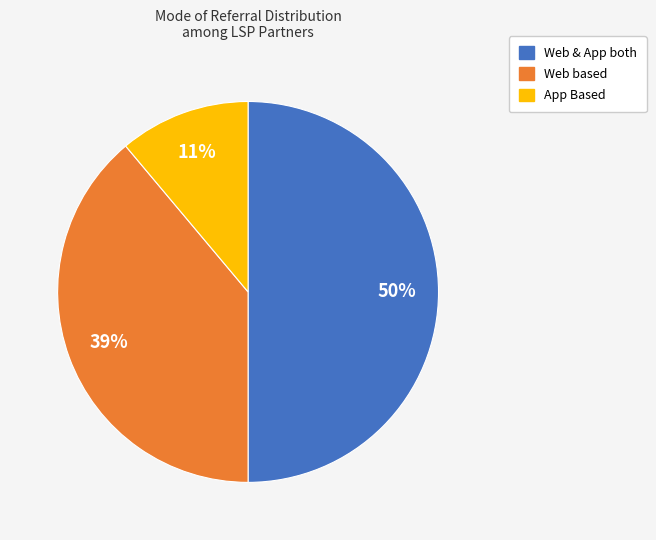

To the nearest percent, what is the difference between the App Based and Web based slice percentages?

28%